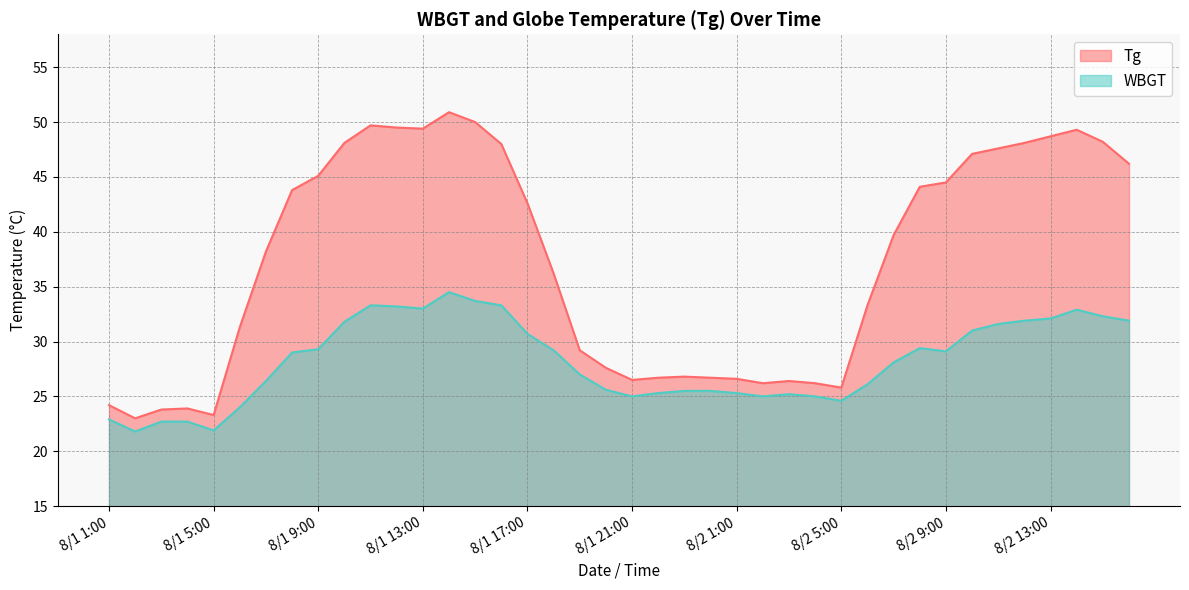

At which category is the sum across all series the highest?

8/1 14:00